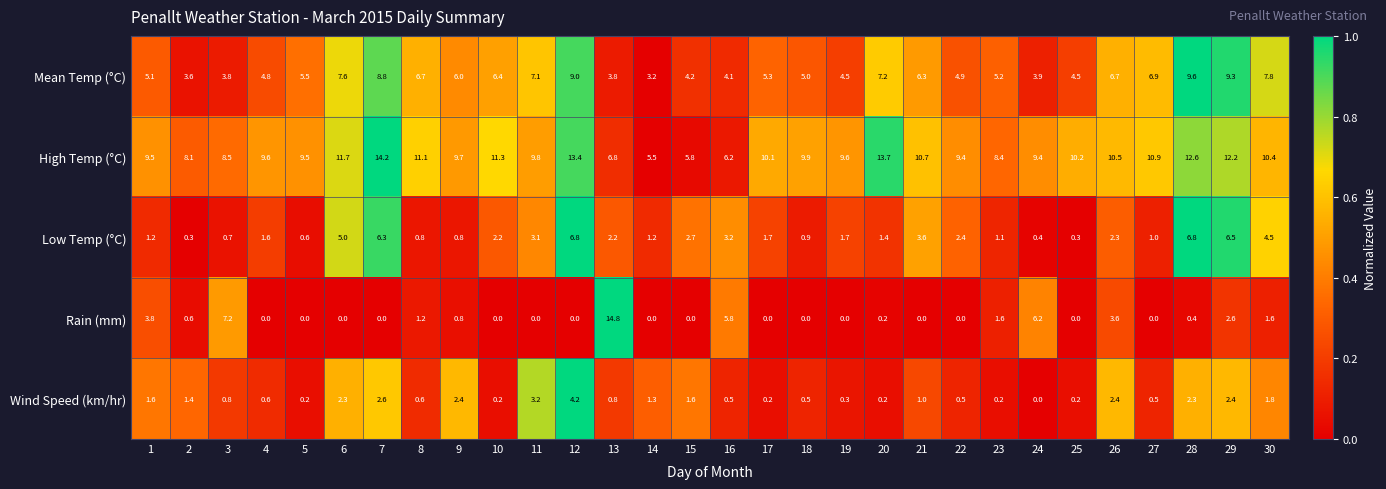

What value does the Mean Temp (°C) series have at 17?

5.3